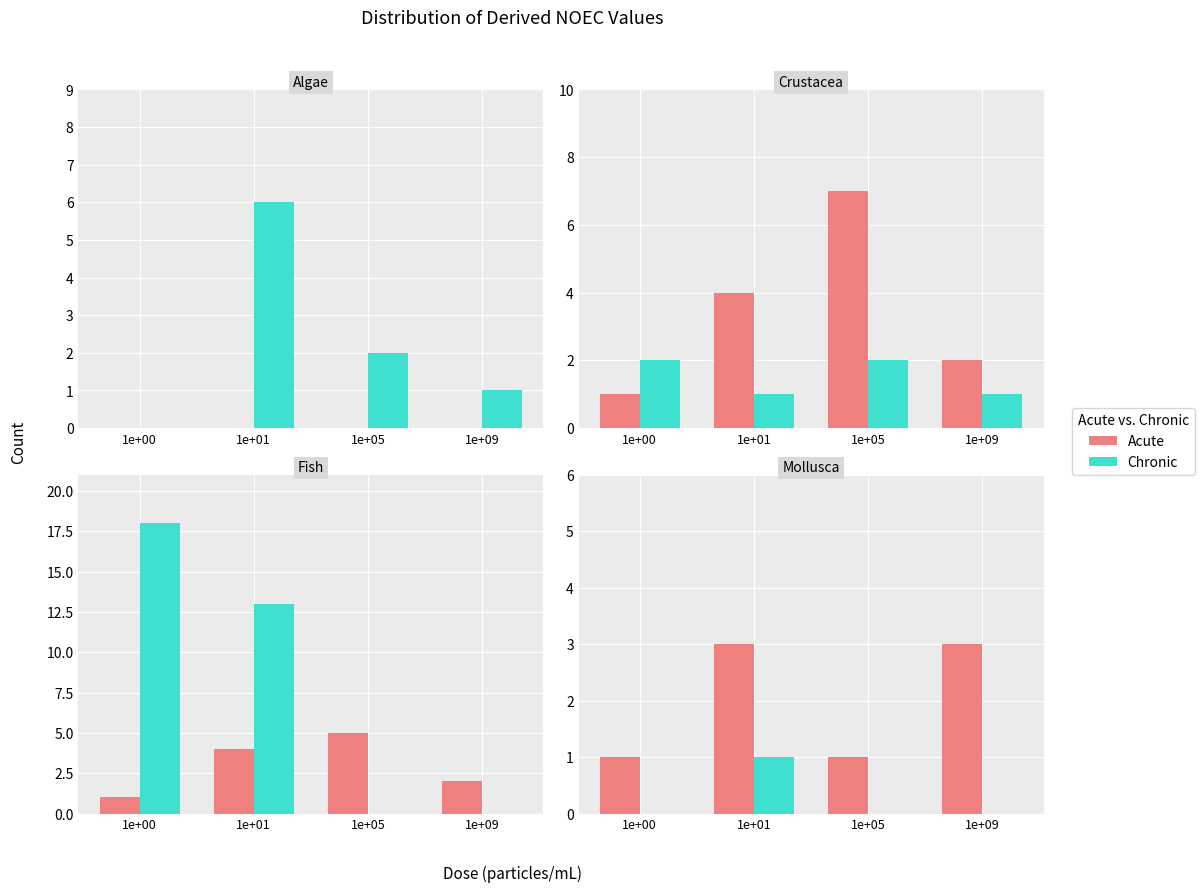

At how many categories does at least one series exceed 1?

2